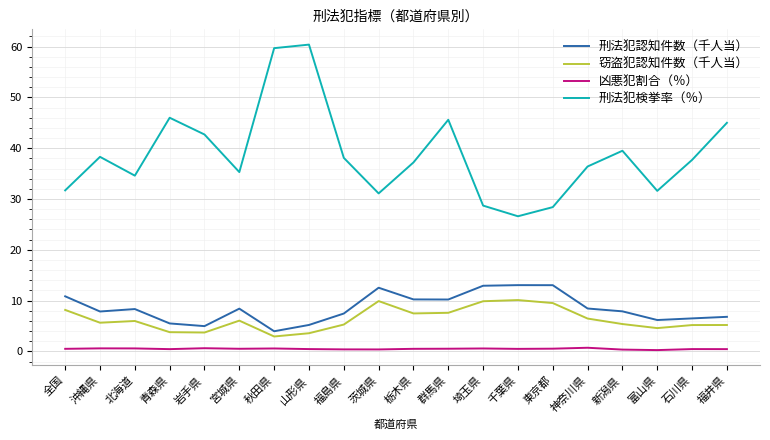

At which label does 刑法犯検挙率（％） first exceed 37?

沖縄県